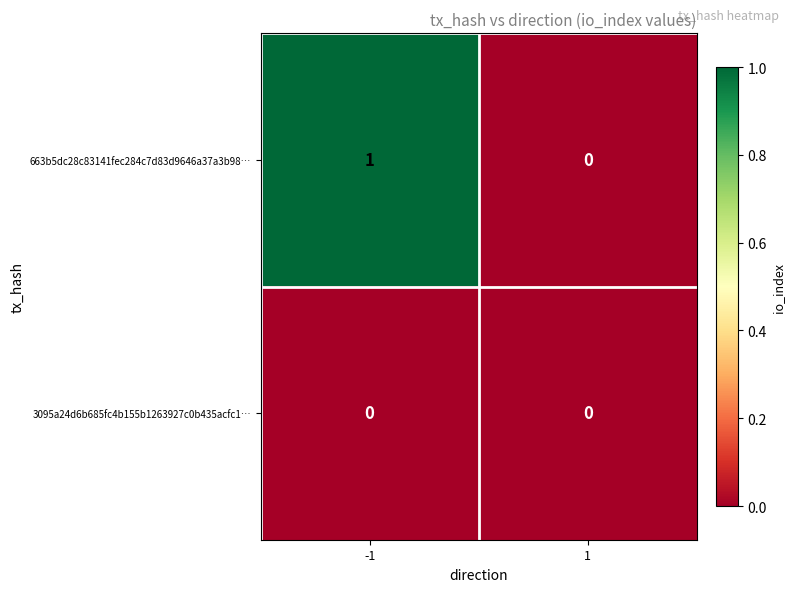

Rank the categories by 663b5dc28c83141fec284c7d83d9646a37a3b98… value from highest to lowest.

-1, 1